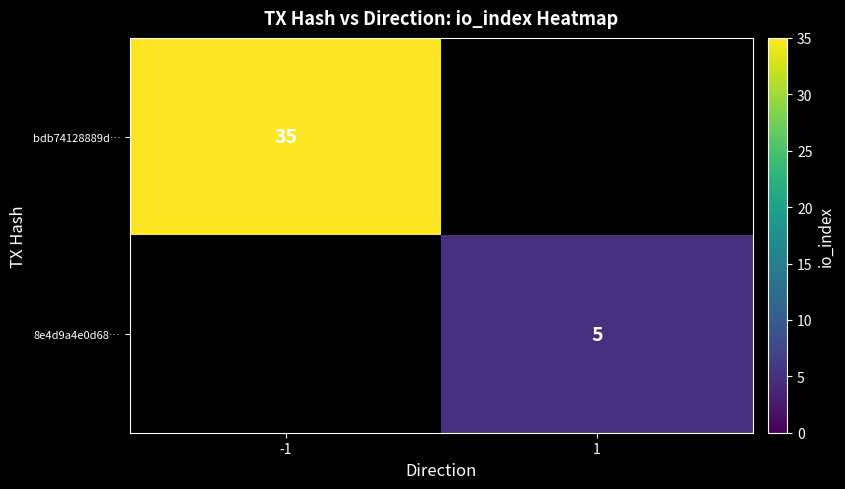

Is the value of bdb74128889d… at -1 greater than the value of 8e4d9a4e0d68… at 1?

Yes